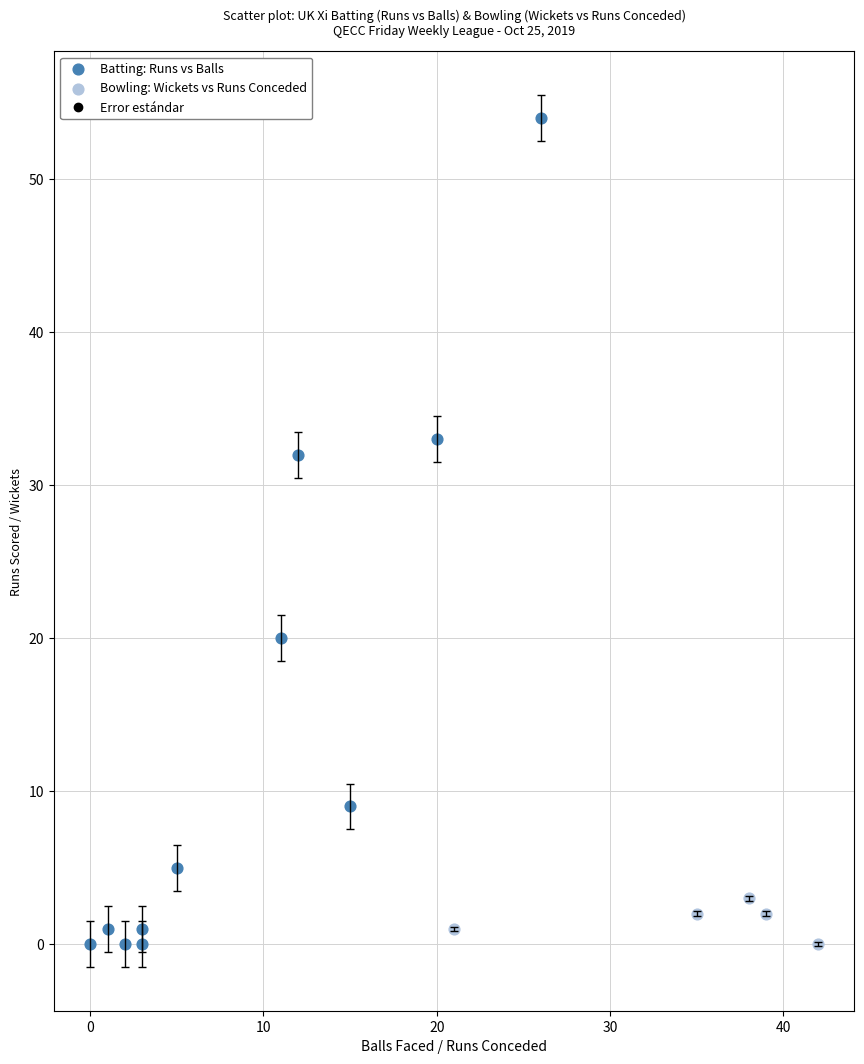

Which series has the largest Y range (max minus min)?

Batting: Runs vs Balls